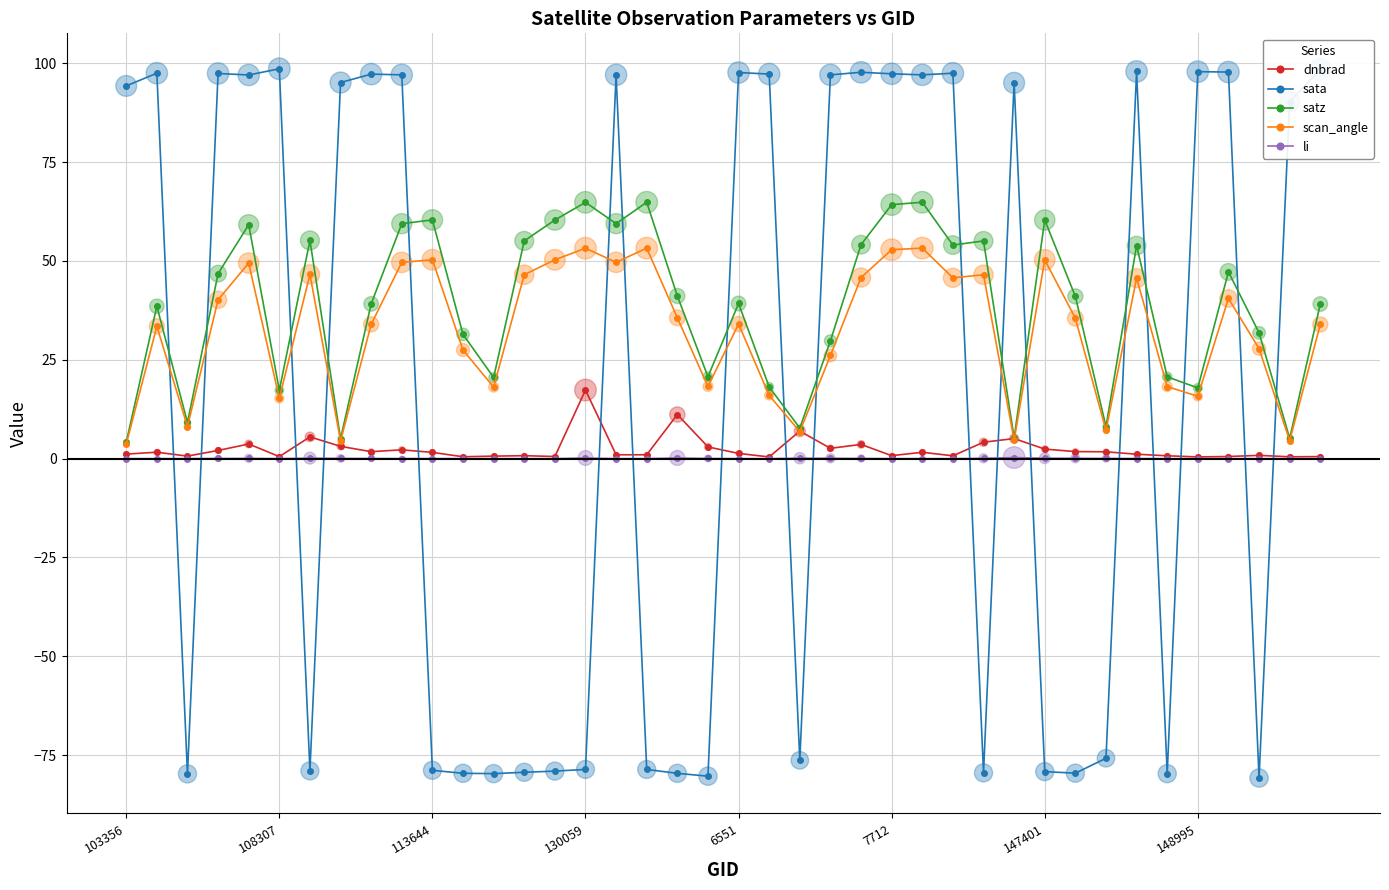

List the series in order of their peak value, highest first.

sata, satz, scan_angle, dnbrad, li